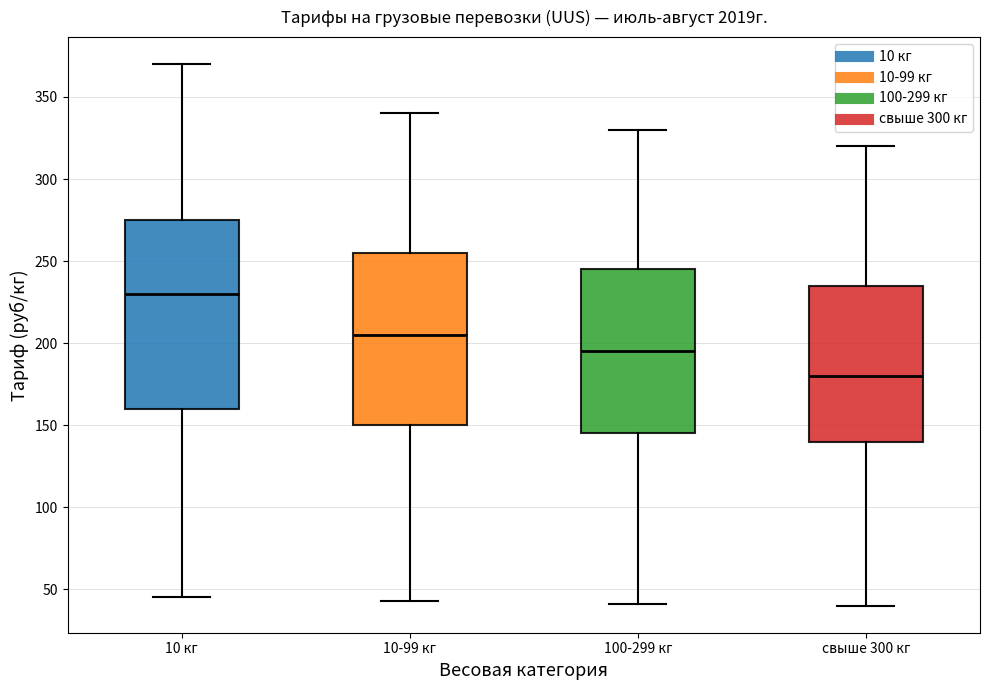

Where does the upper whisker of the box for 10-99 кг end on the y-axis? The values are not printed on the chart, so give them approximately, as read against the axis.

340